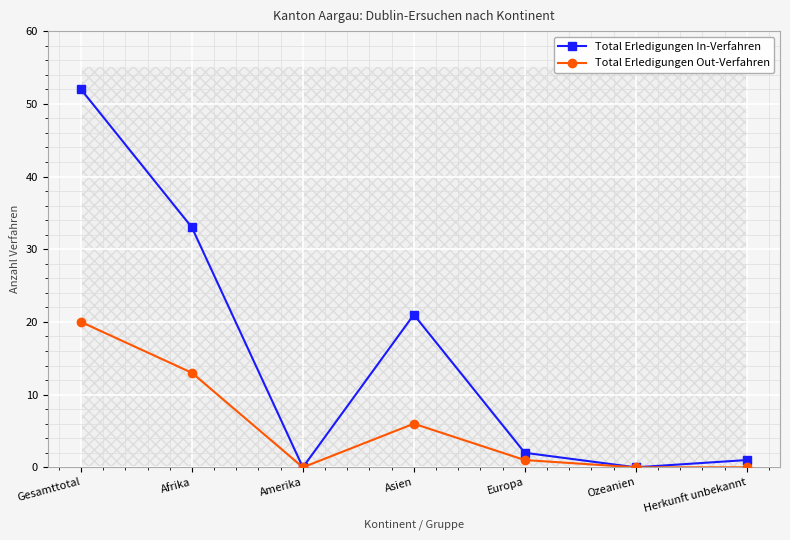

The Total Erledigungen Out-Verfahren series shows 0 at Amerika. True or false?

True